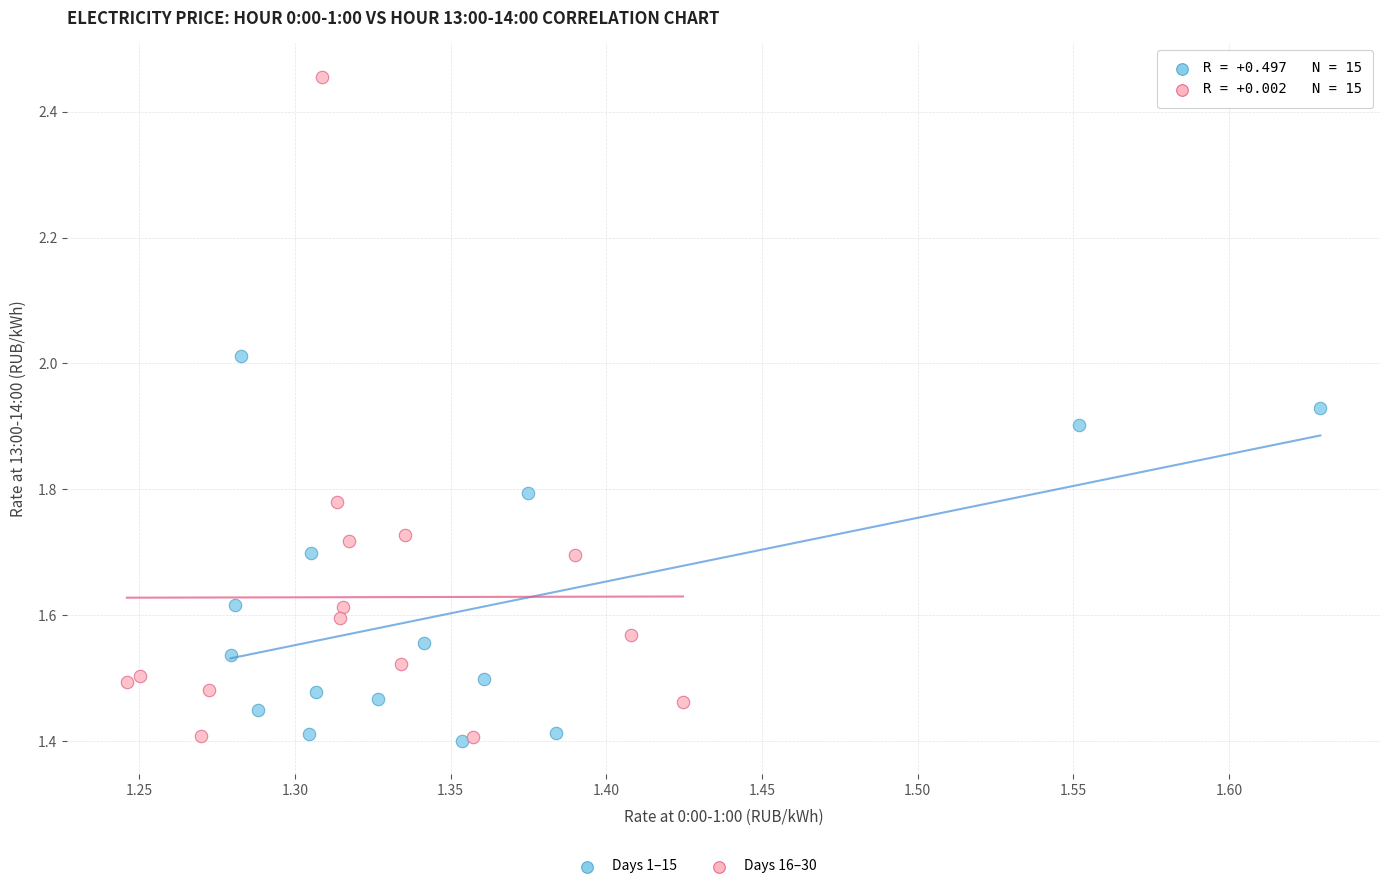

Which series has the largest Y range (max minus min)?

Days 16–30